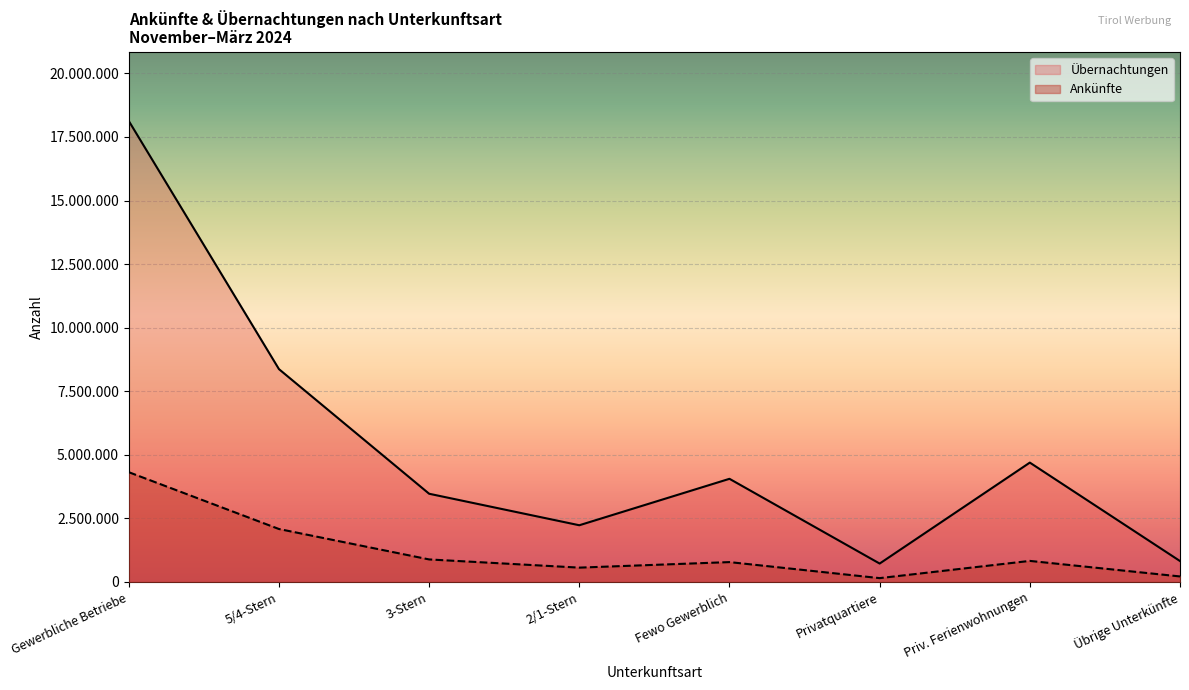

How many categories are shown in the chart?

8